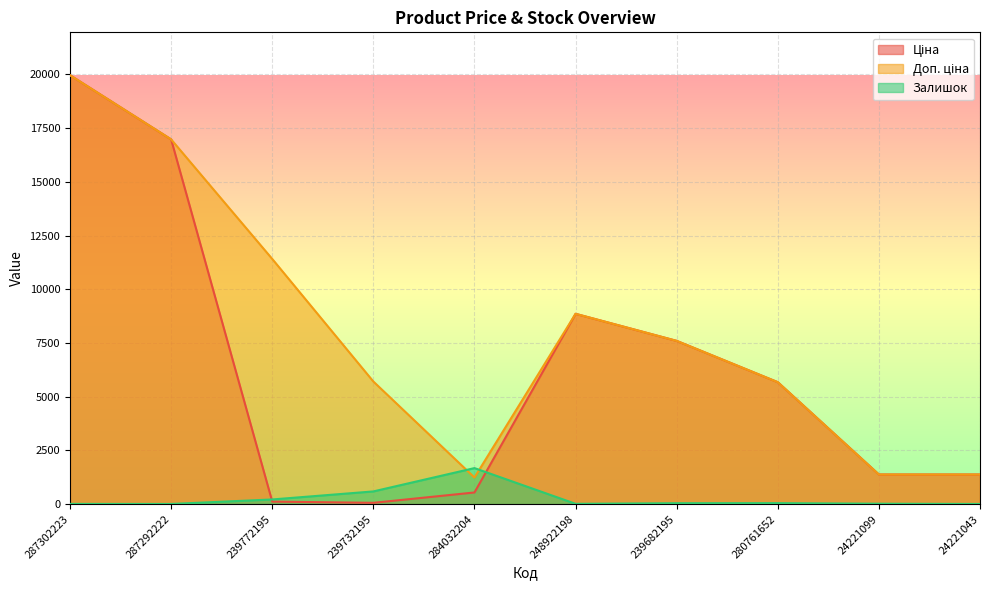

What is the difference between the highest and lowest values at 239732195?

5647.9